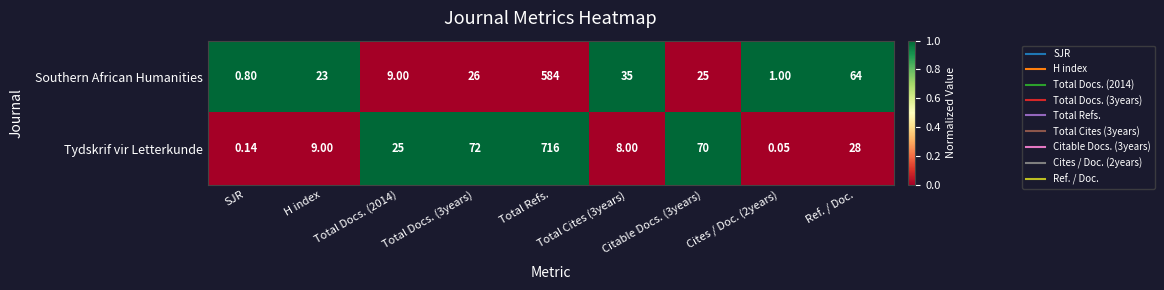

What is the total value across all series at Ref. / Doc.?

92.0